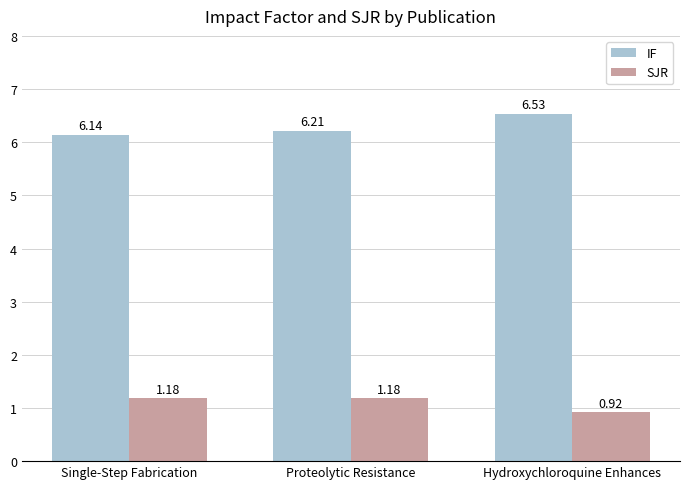

True or false: SJR has a value of 0.3 at Hydroxychloroquine Enhances.

False